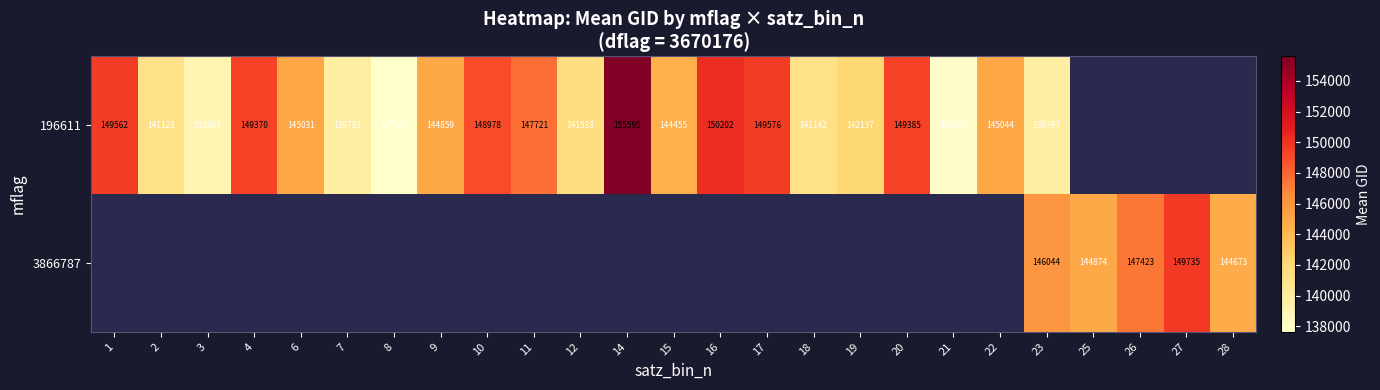

The 196611 series shows 141128 at 2. True or false?

True